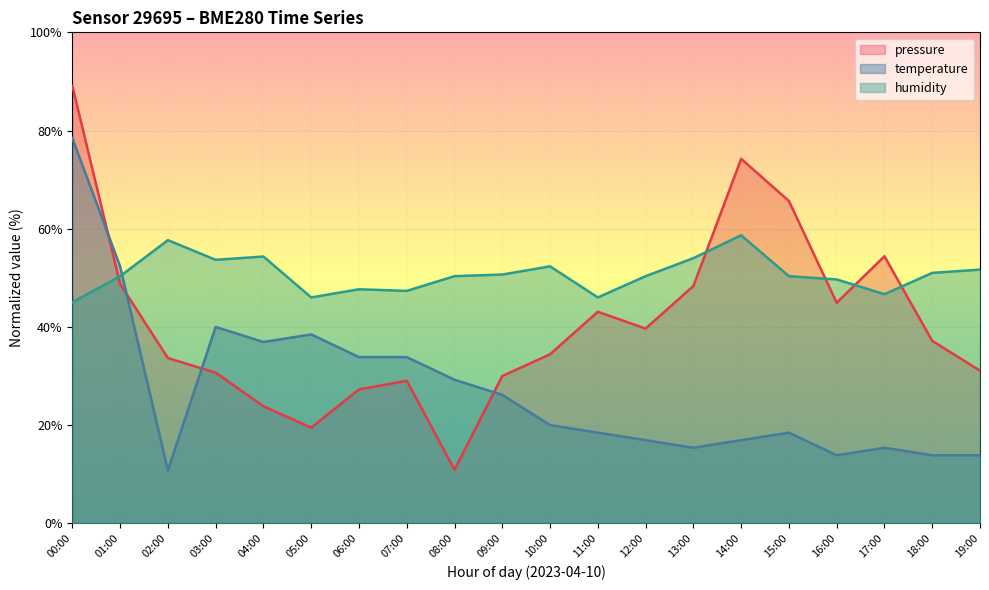

What is the difference between the pressure values at 04:00 and 01:00?

24.9